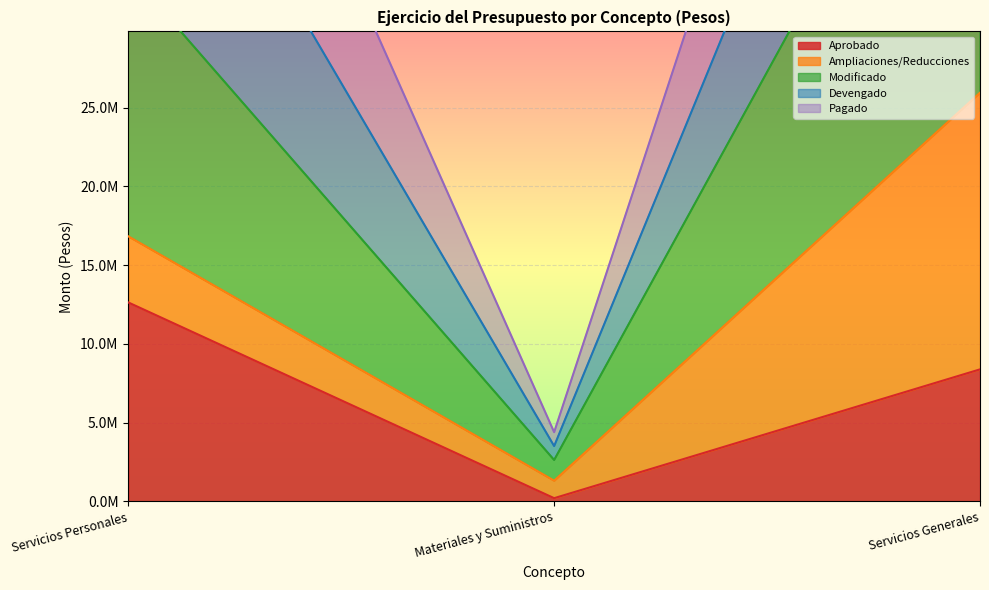

What is the average value of the Devengado series?

52080269.3